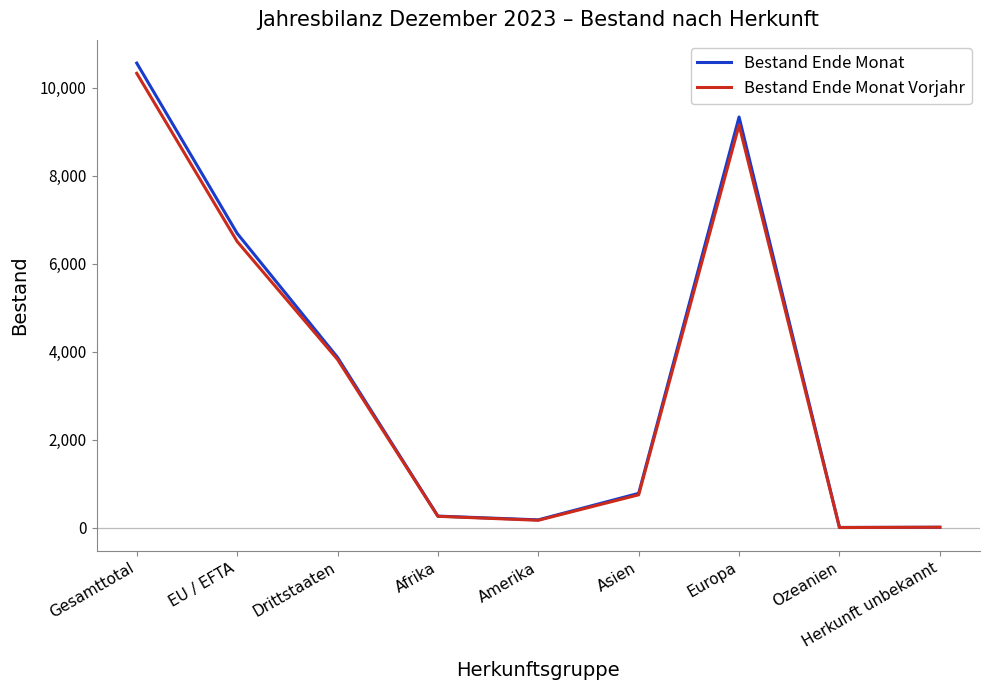

What is the lowest value of the Bestand Ende Monat Vorjahr series?

1